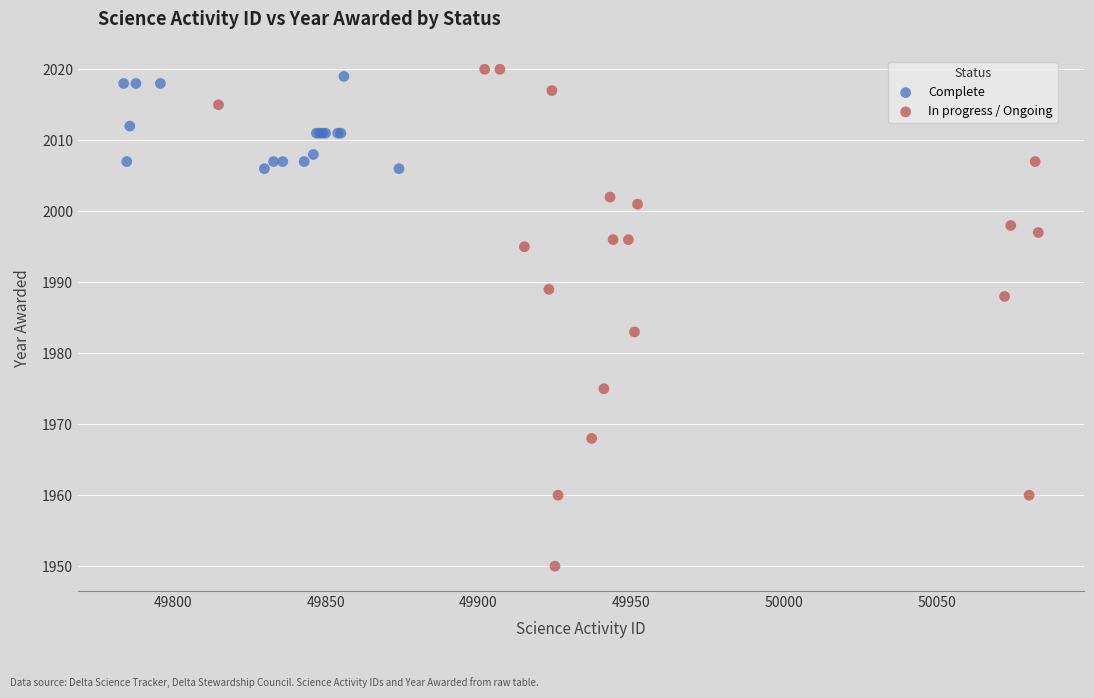

Which series contains the lowest Y value?

In progress / Ongoing